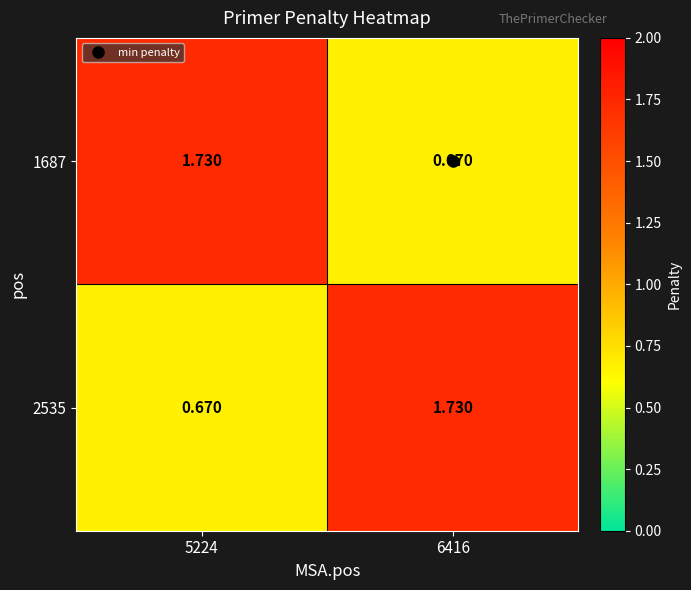

What is the smallest value displayed?

0.7